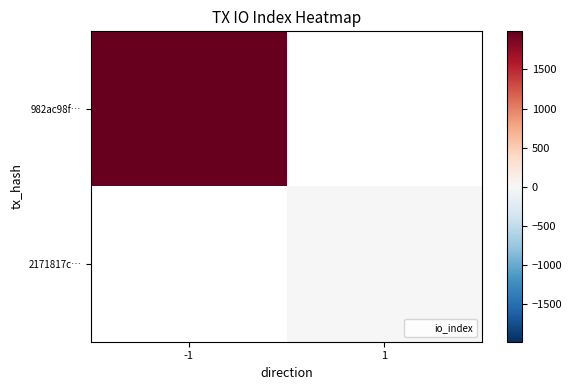

Which series has the largest range (max minus min)?

982ac98f…